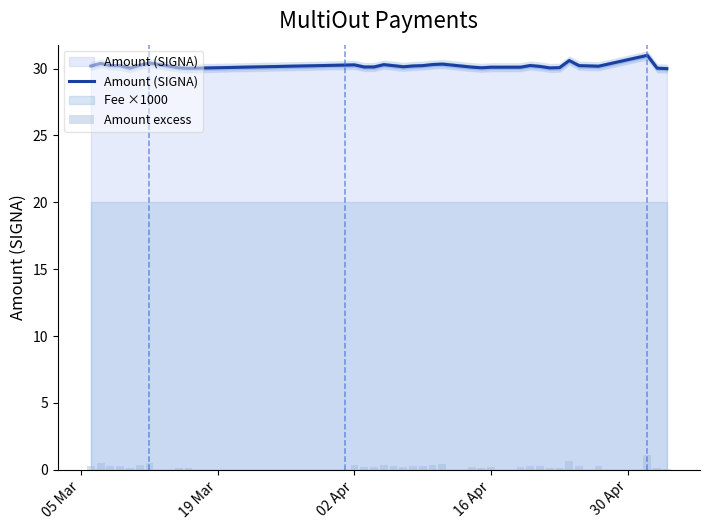

What is the lowest value of the Amount (SIGNA) series?

30.0